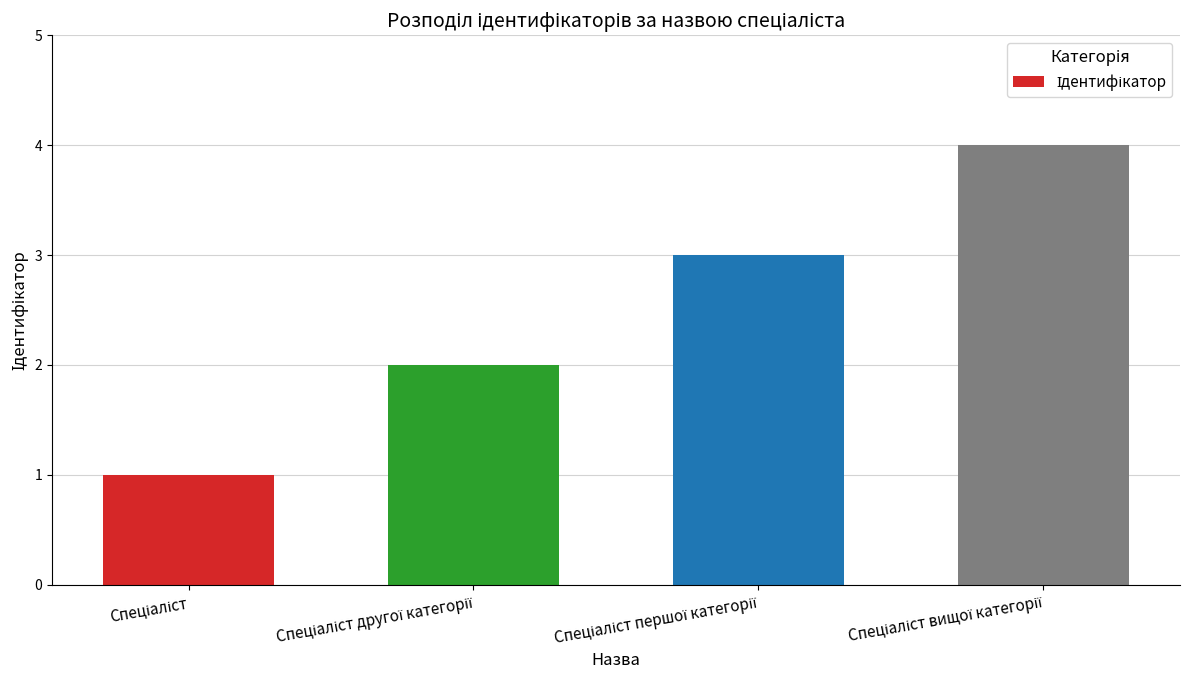

What is the greatest value displayed?

4